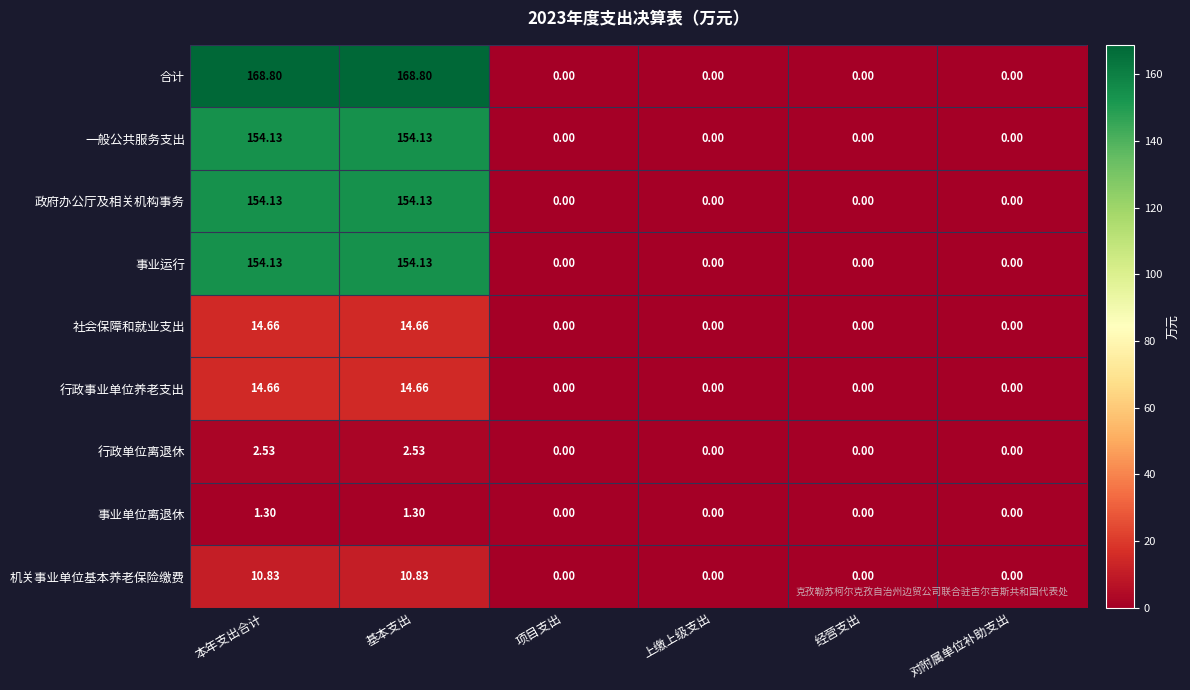

Is the value of 事业运行 at 基本支出 greater than the value of 行政单位离退休 at 项目支出?

Yes